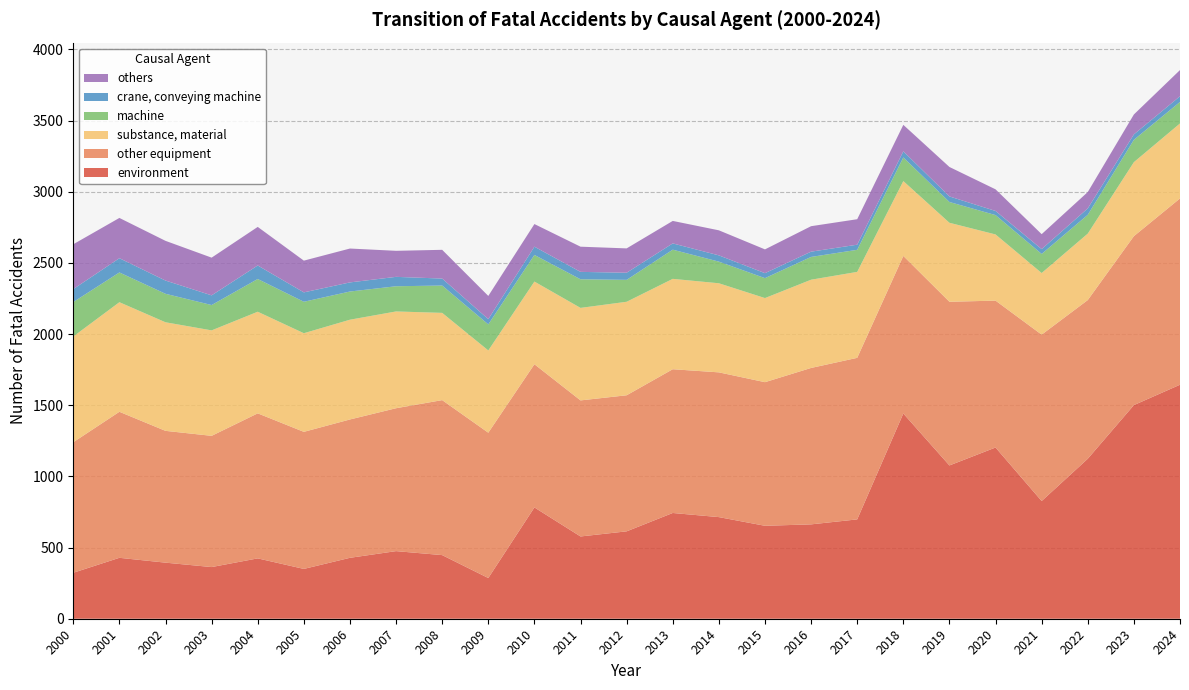

Reading right to left, transcribe all the data shown in this chart.

environment: 1644	1501	1124	827	1203	1077	1442	698	663	653	714	743	614	578	782	286	447	475	428	350	424	363	394	428	323
other equipment: 1309	1187	1115	1169	1032	1150	1107	1135	1099	1009	1017	1010	956	956	1006	1021	1089	1004	972	963	1019	922	926	1026	917
substance, material: 527	520	467	433	465	555	526	604	620	591	626	635	657	650	581	578	613	680	701	693	714	741	763	770	743
machine: 151	157	132	134	136	146	166	155	160	140	152	205	154	201	187	183	192	177	198	221	230	178	200	209	242
crane, conveying machine: 40	38	45	34	29	39	43	36	37	35	44	44	50	52	58	37	49	66	64	66	95	68	93	100	91
others: 184	140	115	105	152	207	186	179	179	167	176	158	171	177	159	163	202	183	238	223	271	265	279	283	315